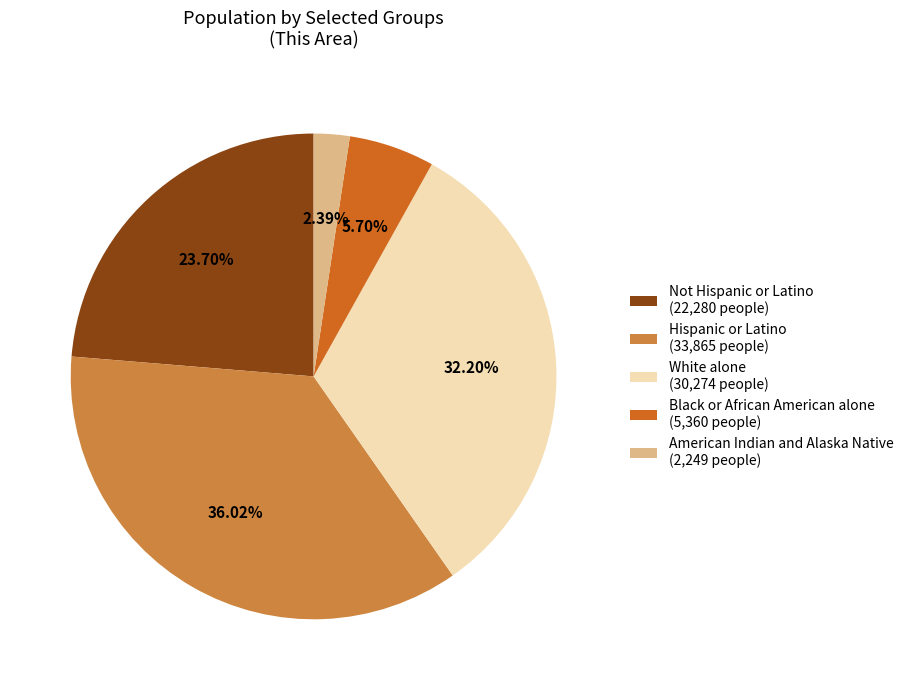

Approximately how many times larger is the value at White alone compared to Hispanic or Latino?

0.9